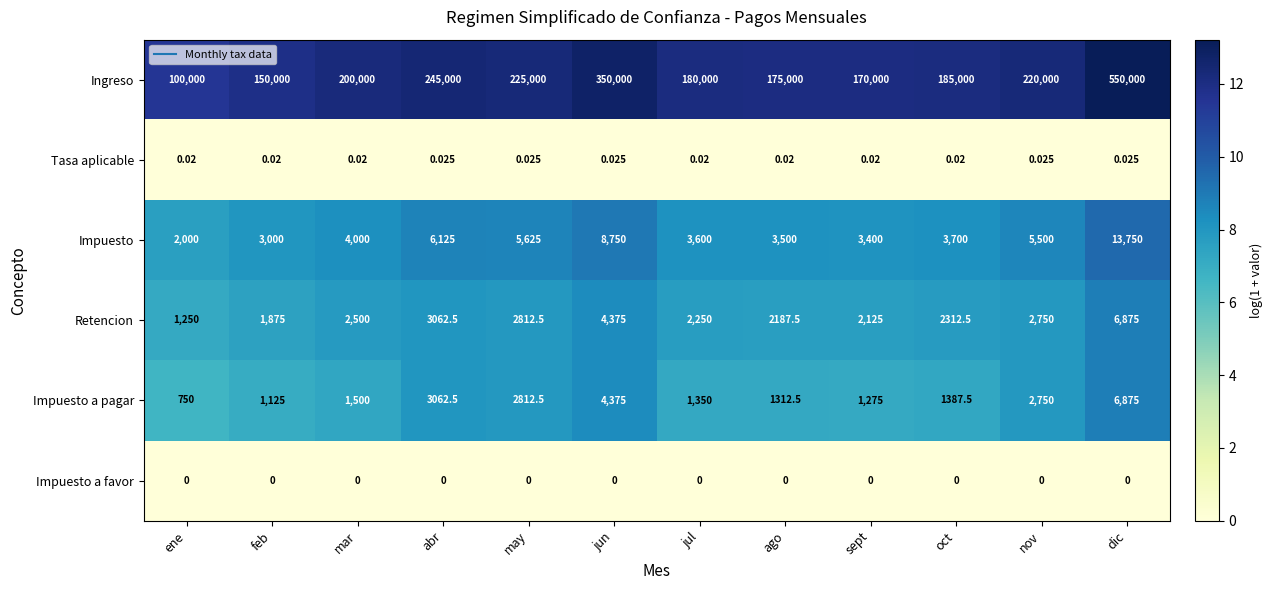

How many data points does each series have?

12